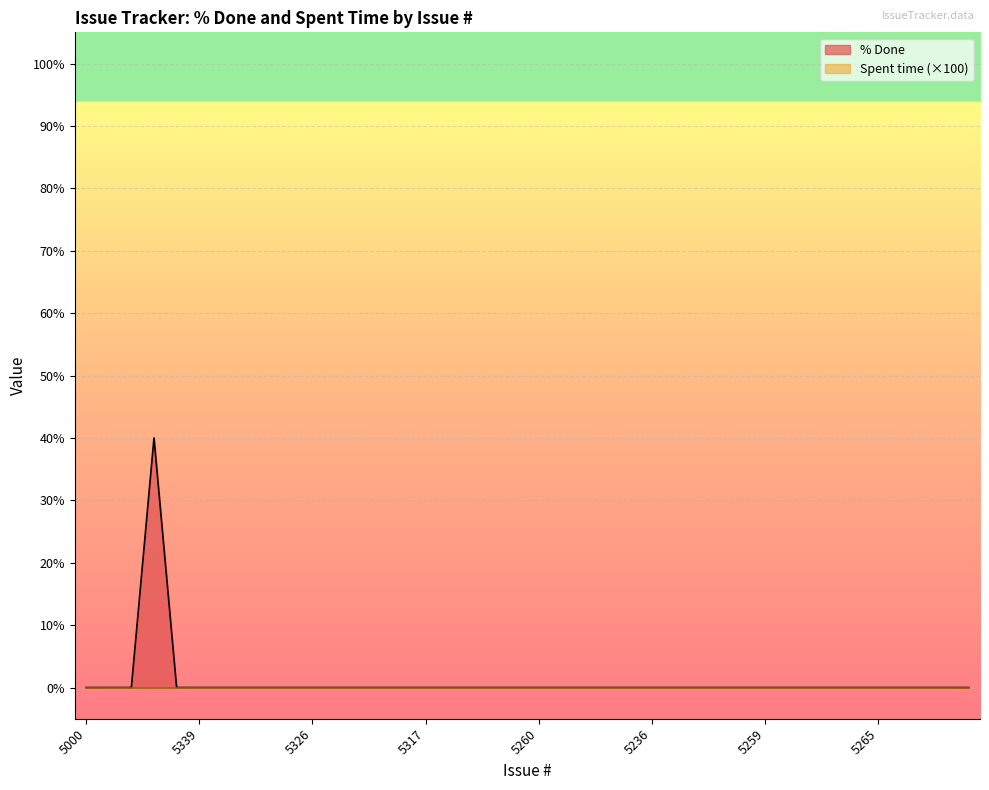

How many values are above zero?

1